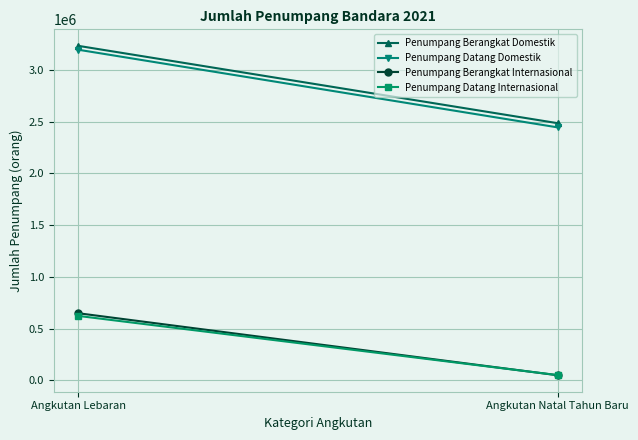

What is the sum of all Penumpang Datang Domestik values?

5637058